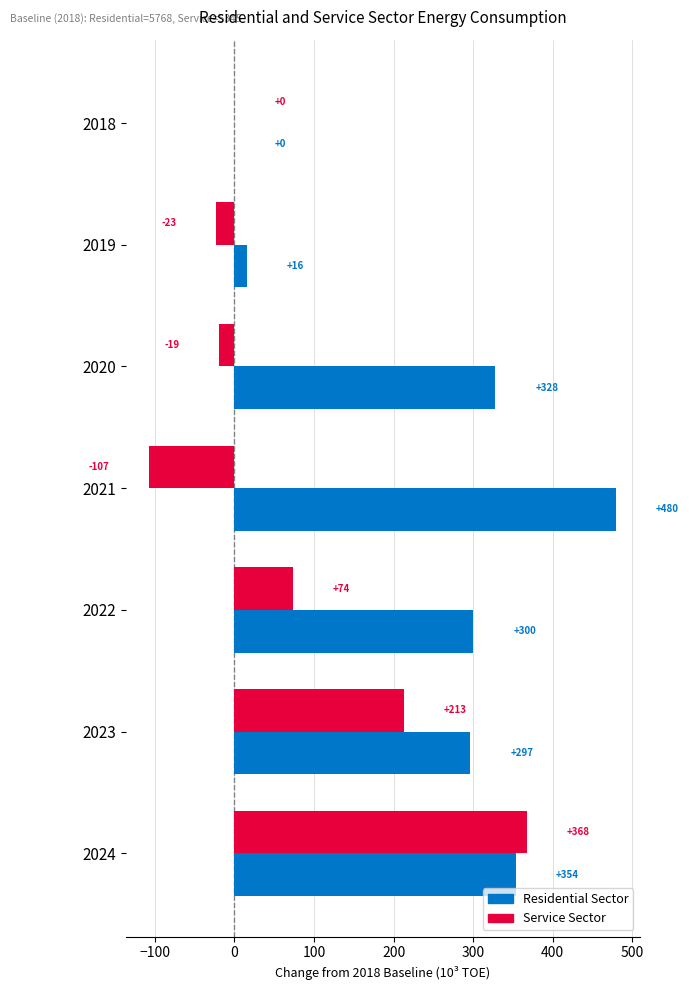

Is it true that Service Sector equals -140.2 at 2021?

False